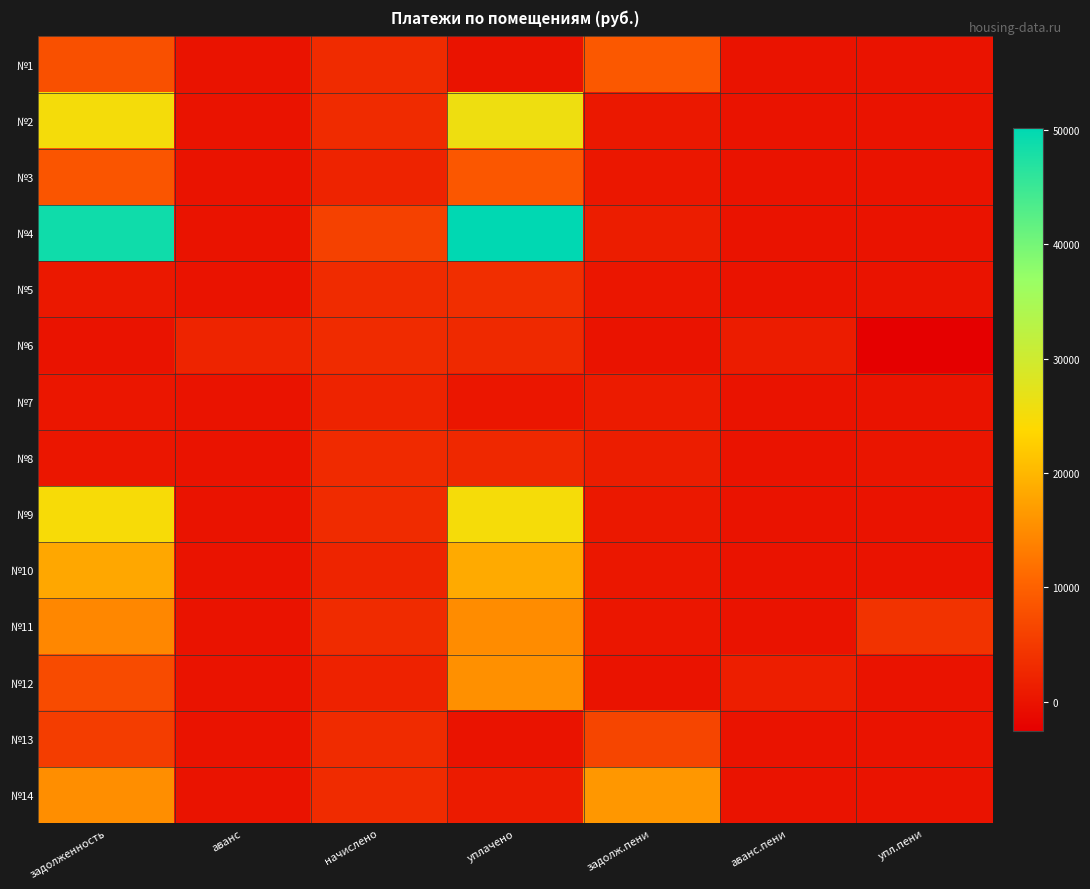

List the series in order of their peak value, highest first.

№4, №2, №9, №10, №14, №12, №11, №1, №3, №13, №5, №6, №8, №7